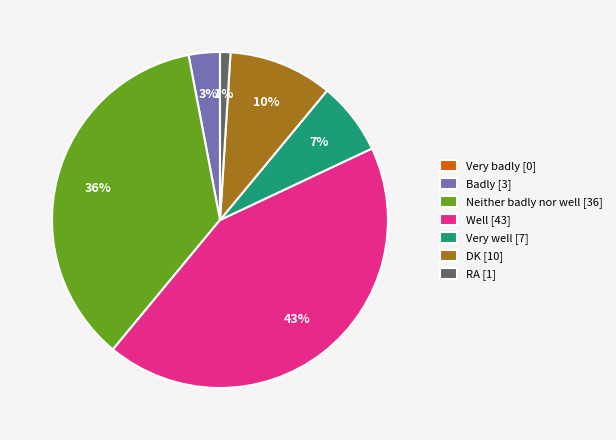

To the nearest percent, what is the difference between the RA [1] and DK [10] slice percentages?

9%